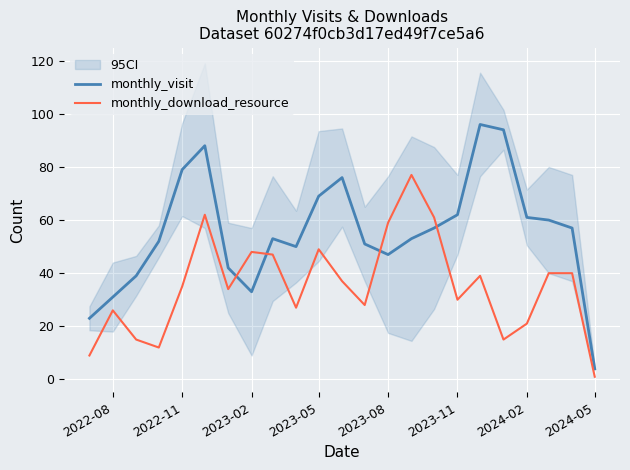

Reading left to right, list all the values displayed in this chart.

monthly_visit: 23	31	39	52	79	88	42	33	53	50	69	76	51	47	53	57	62	96	94	61	60	57	4
monthly_download_resource: 9	26	15	12	35	62	34	48	47	27	49	37	28	59	77	61	30	39	15	21	40	40	1